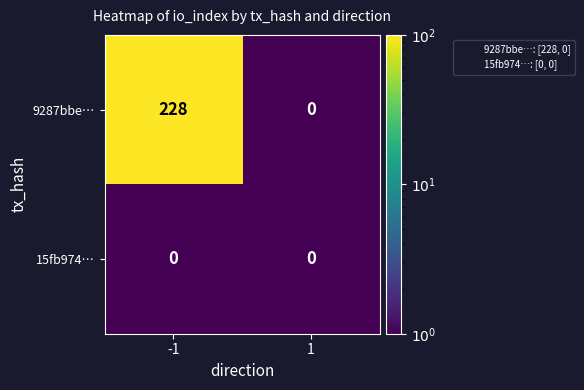

What is the maximum value shown in the chart?

228